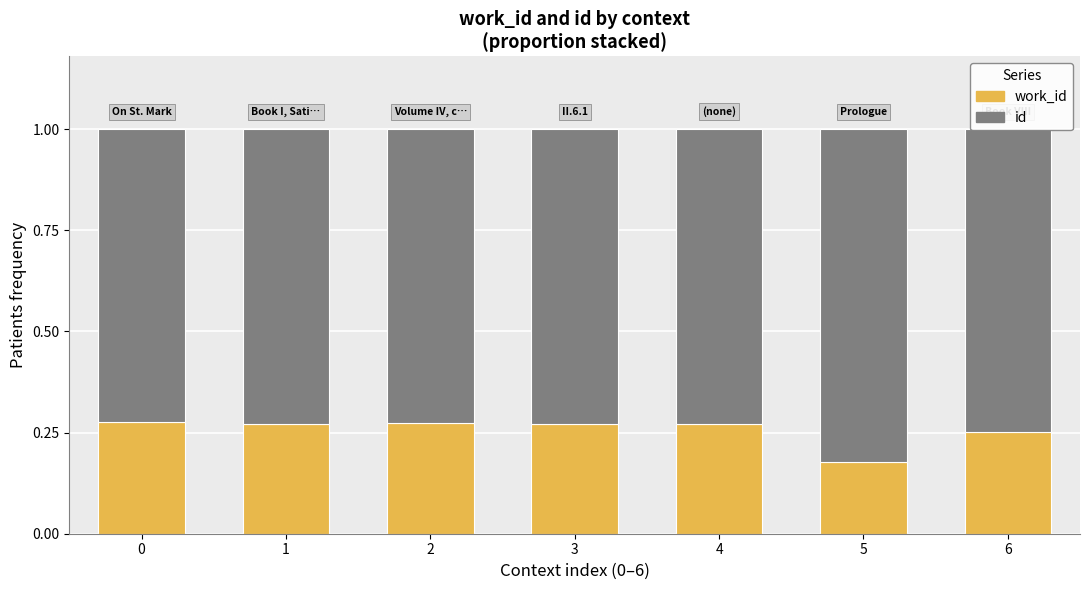

Count the number of data series in this chart.

2